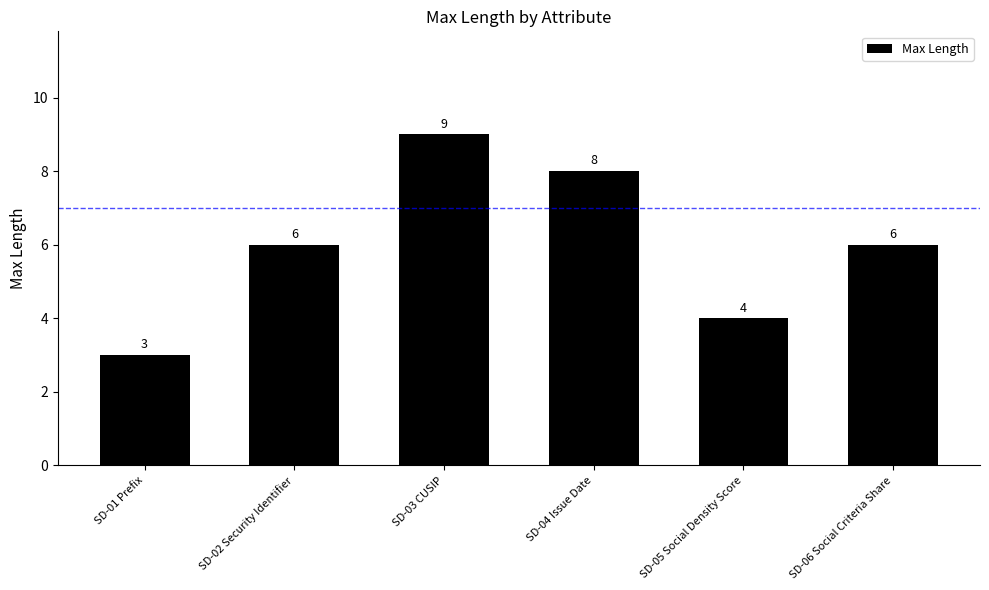

The value at SD-02 Security Identifier is 10. True or false?

False